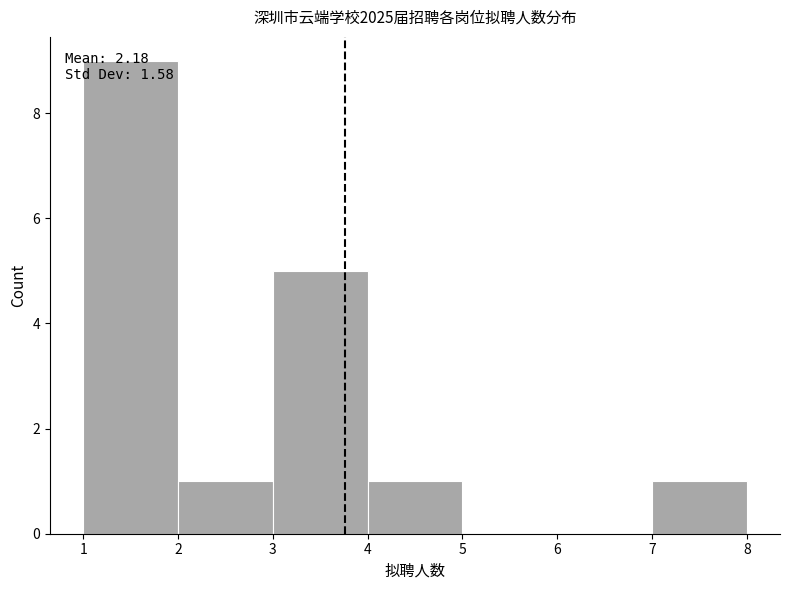

Over which range of the x-axis is the bar tallest?

1 to 2